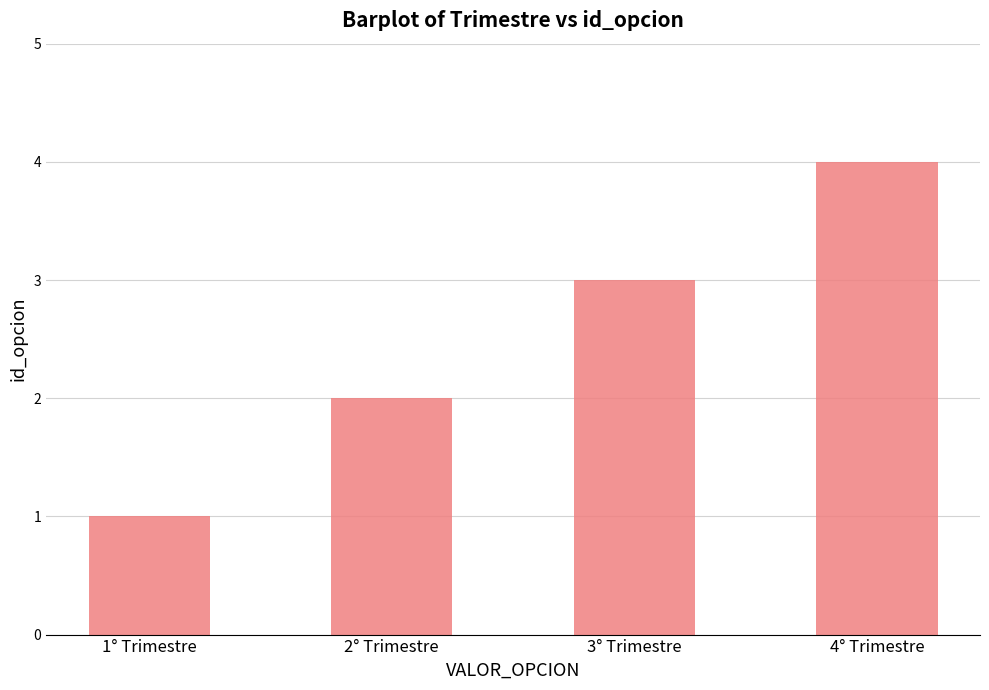

The value at 1° Trimestre is 2. True or false?

False